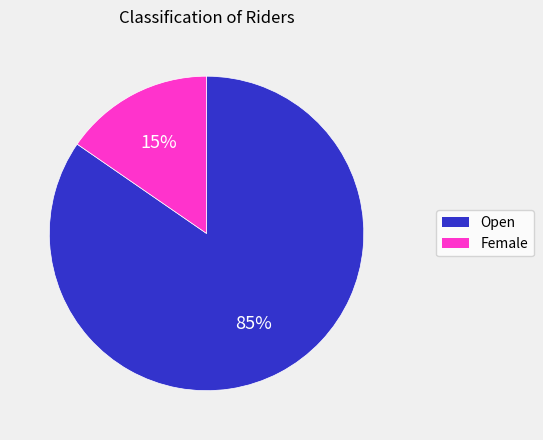

Rank the categories by value from lowest to highest.

Female, Open